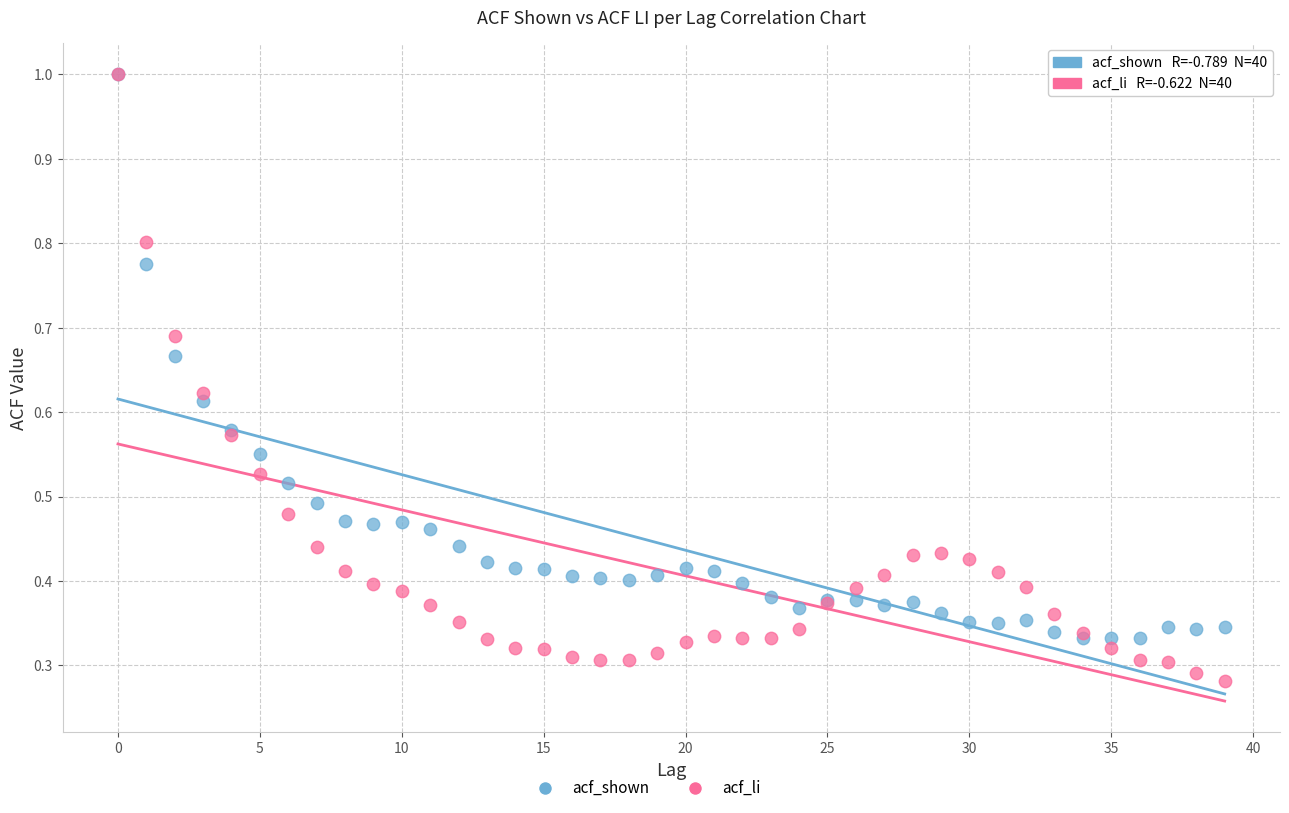

Which series has the largest Y range (max minus min)?

acf_li